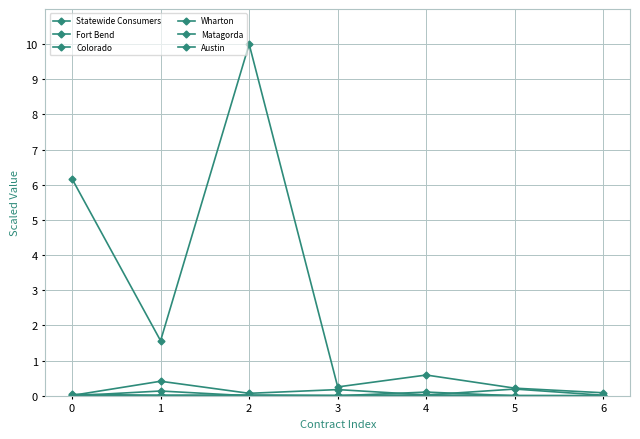

What is the maximum value for Matagorda?

0.1